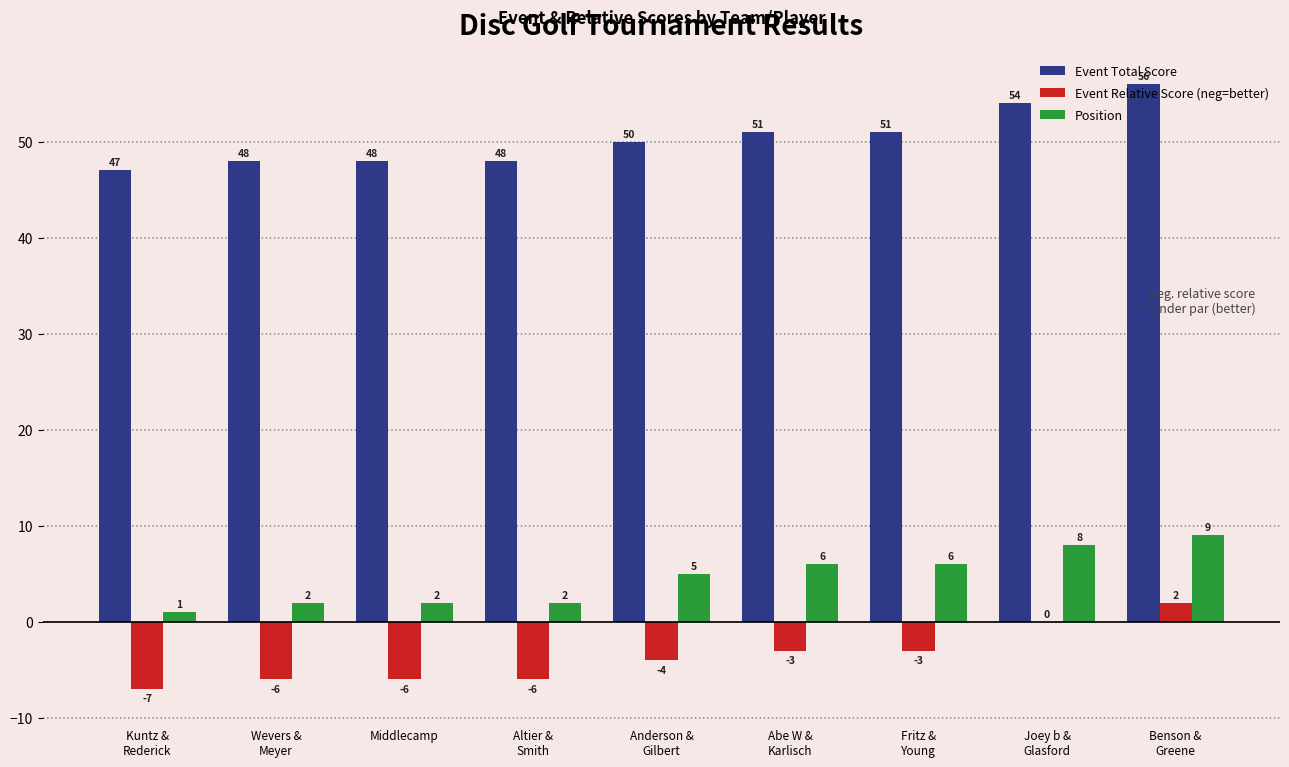

Which series has the largest total across all categories?

Event Total Score